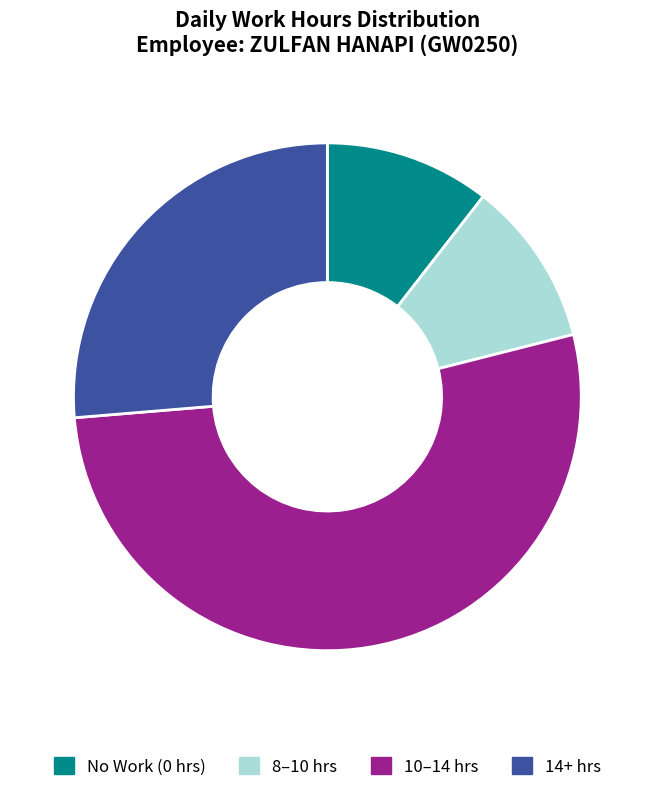

Is there any slice that represents more than half of the pie?

Yes